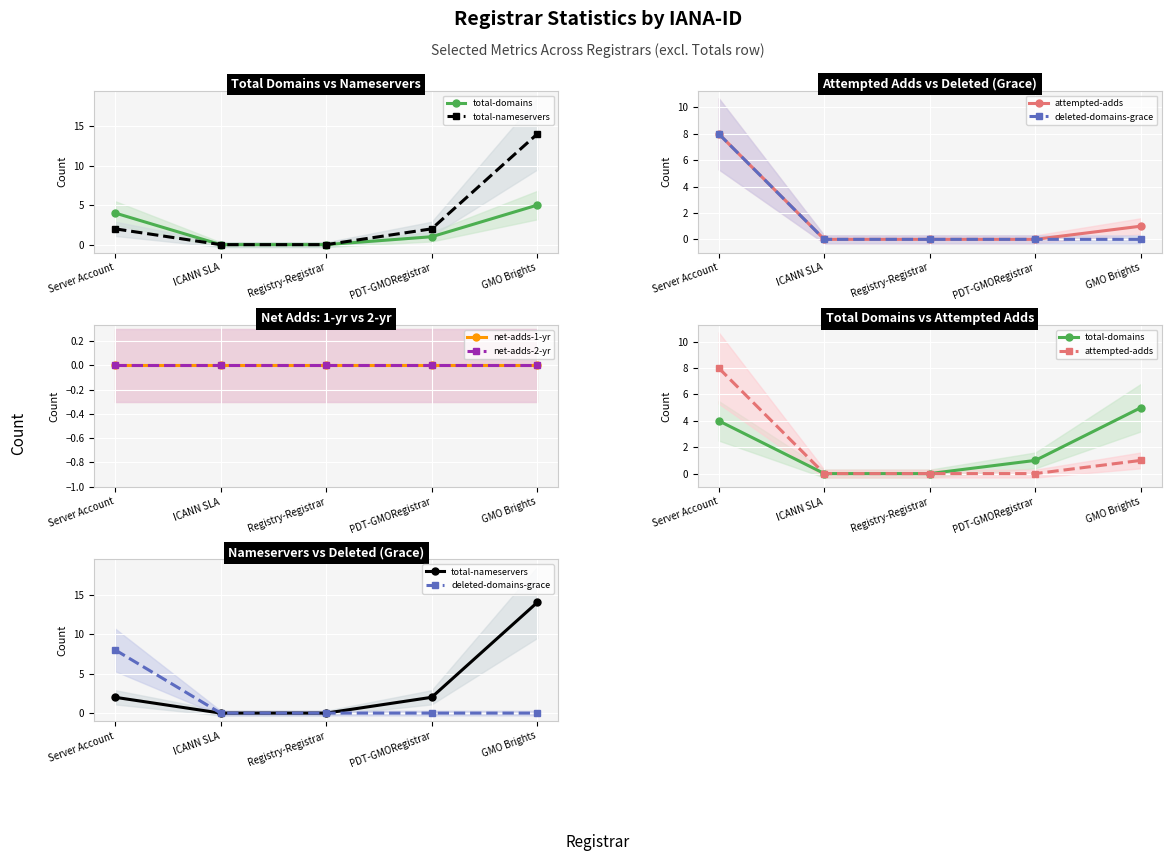

What are all the series names shown in the legend?

total-domains, total-nameservers, attempted-adds, deleted-domains-grace, net-adds-1-yr, net-adds-2-yr